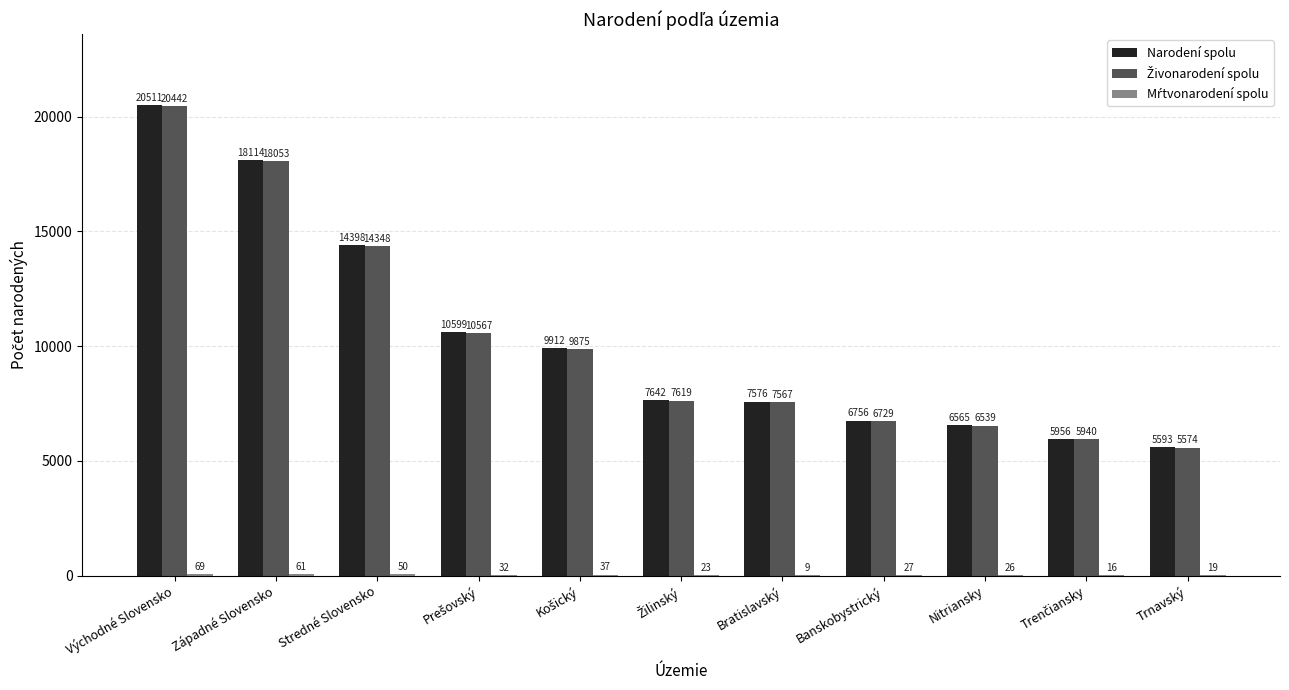

At which label is Narodení spolu closest to 13052?

Stredné Slovensko